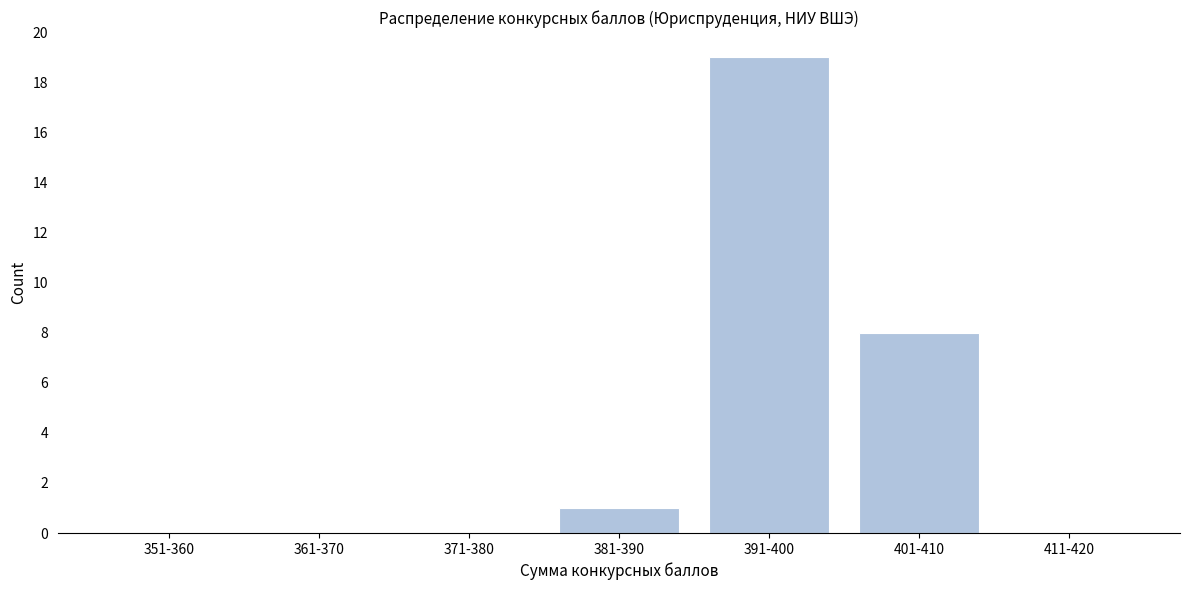

Reading right to left, transcribe all the data shown in this chart.

411-420=0	401-410=8	391-400=19	381-390=1	371-380=0	361-370=0	351-360=0